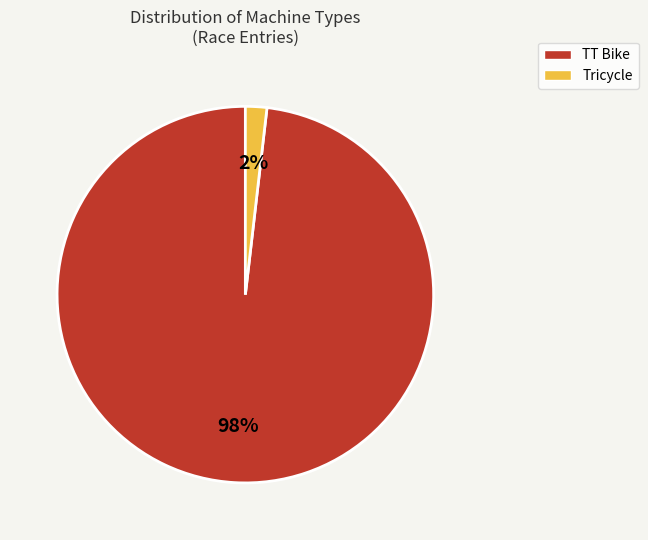

How many slices are in this pie chart?

2